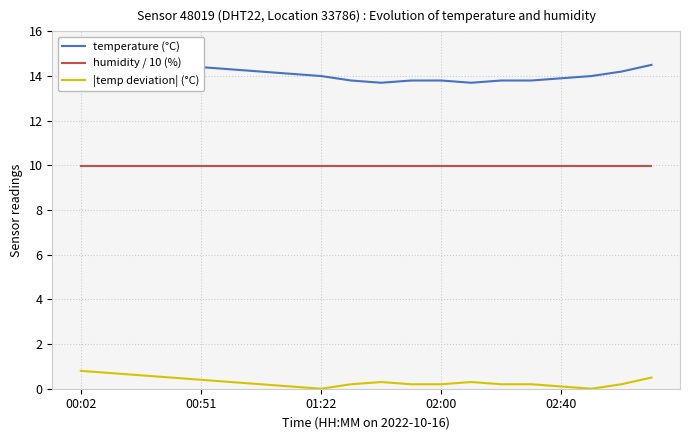

Reading left to right, extract all data points from this chart.

temperature (°C): 14.8	14.7	14.6	14.5	14.4	14.3	14.2	14.1	14.0	13.8	13.7	13.8	13.8	13.7	13.8	13.8	13.9	14.0	14.2	14.5
humidity / 10 (%): 10.0	10.0	10.0	10.0	10.0	10.0	10.0	10.0	10.0	10.0	10.0	10.0	10.0	10.0	10.0	10.0	10.0	10.0	10.0	10.0
|temp deviation| (°C): 0.8	0.7	0.6	0.5	0.4	0.3	0.2	0.1	0.0	0.2	0.3	0.2	0.2	0.3	0.2	0.2	0.1	0.0	0.2	0.5